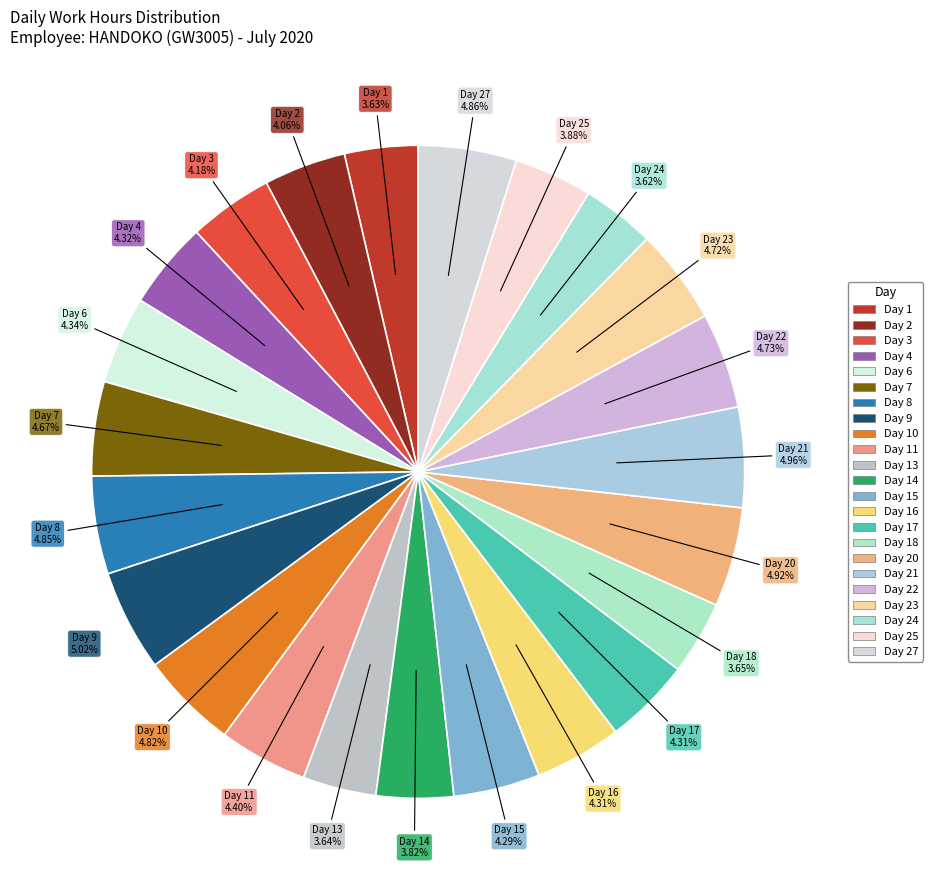

Count the number of slices in the pie.

23